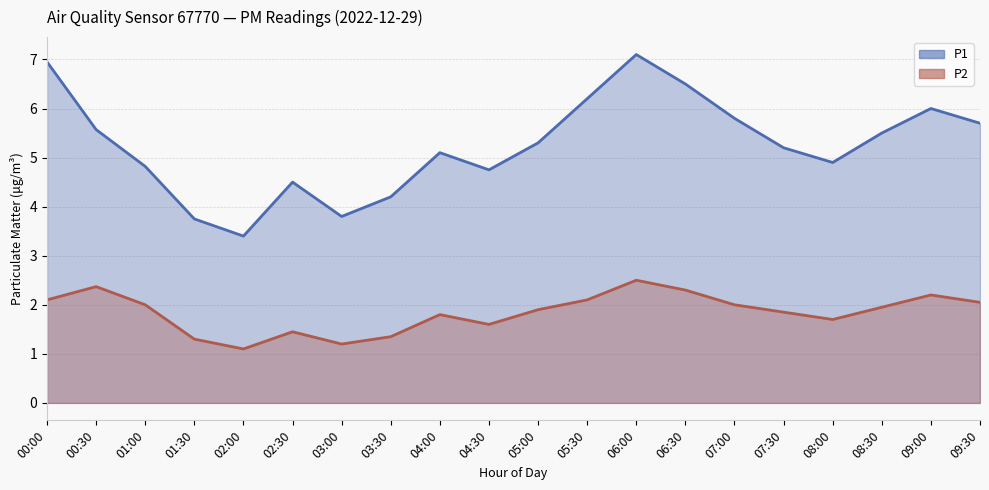

What is the difference between the maximum and minimum values in the P2 series?

1.4